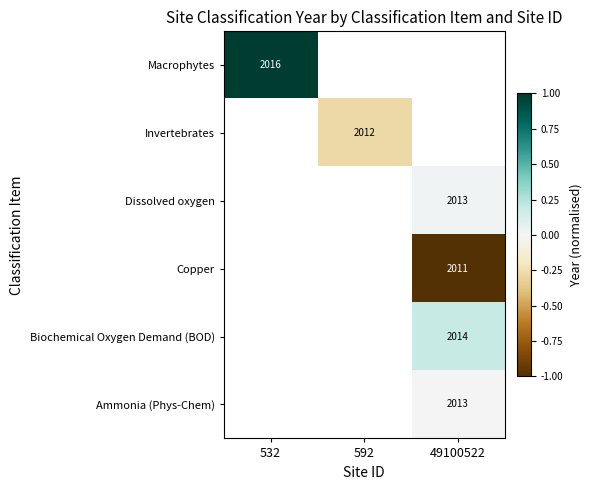

The value of Invertebrates at 592 is 2012. True or false?

True